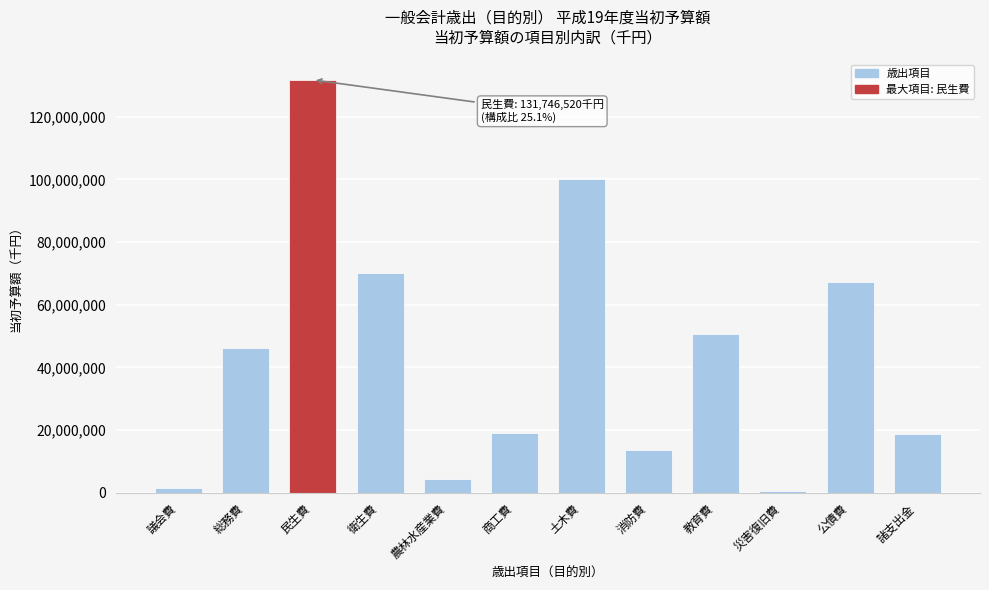

Which label corresponds to the largest value in the chart?

民生費